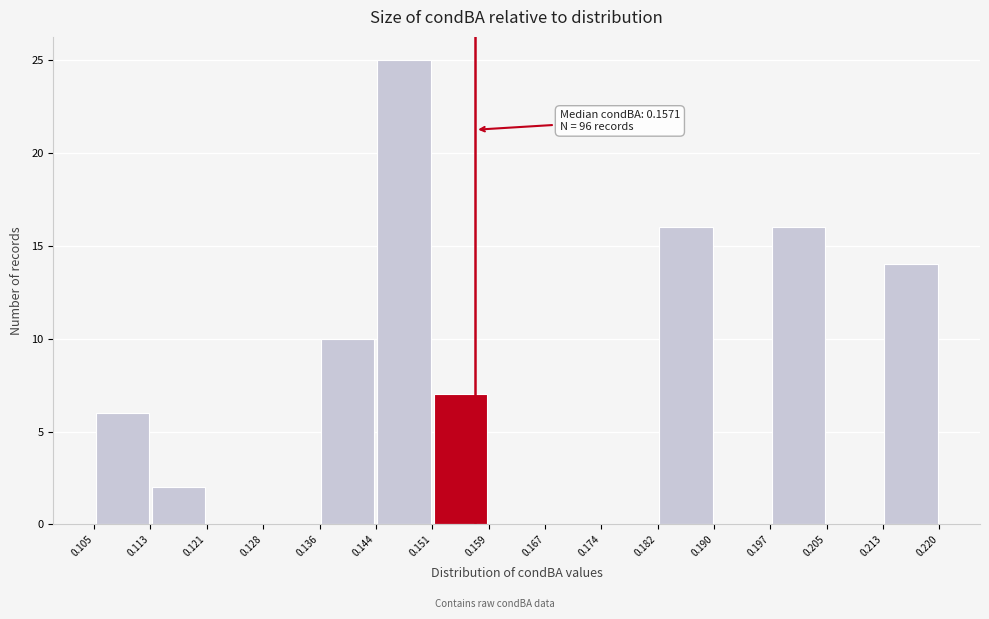

Which range on the x-axis has the tallest bar?

0.144 to 0.151